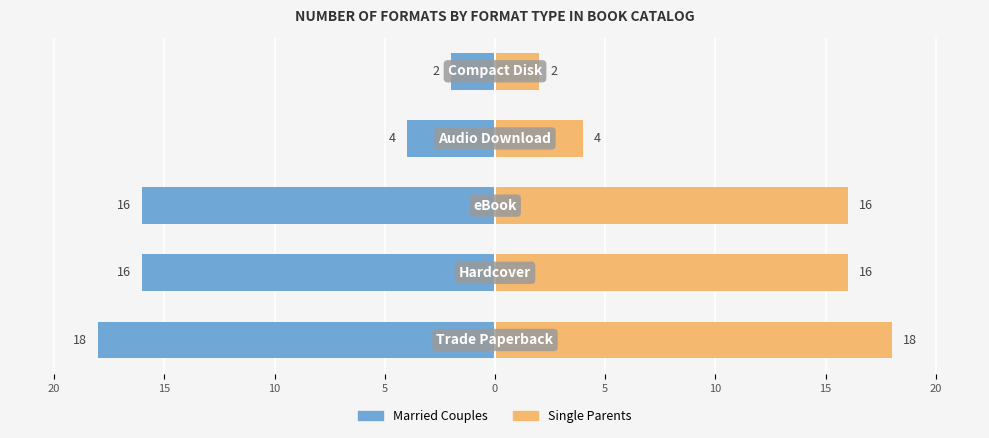

What is the sum of all Single Parents values?

56